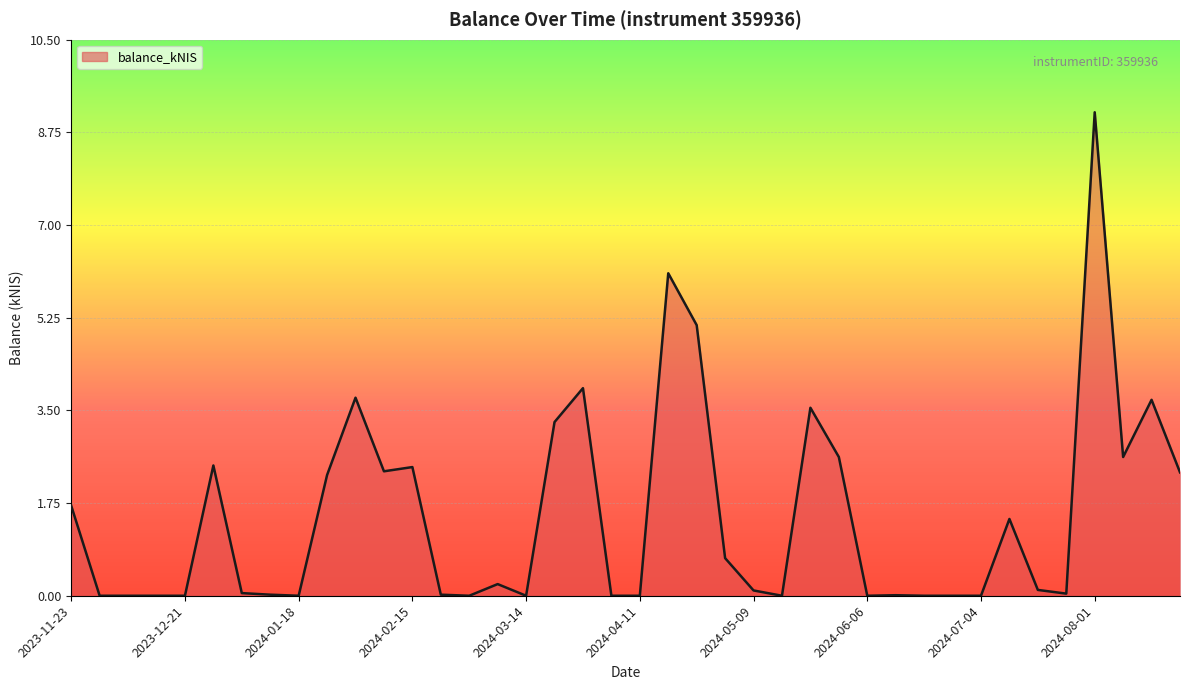

How many lines are shown in the chart?

1